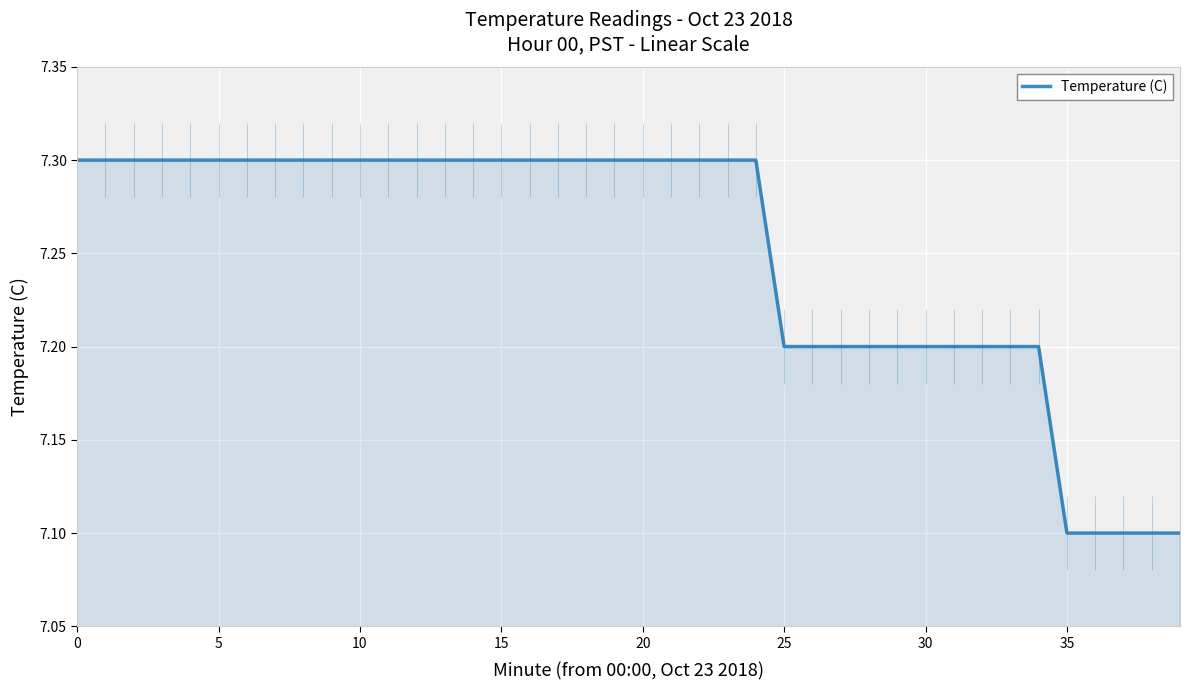

What is the greatest value displayed?

7.3